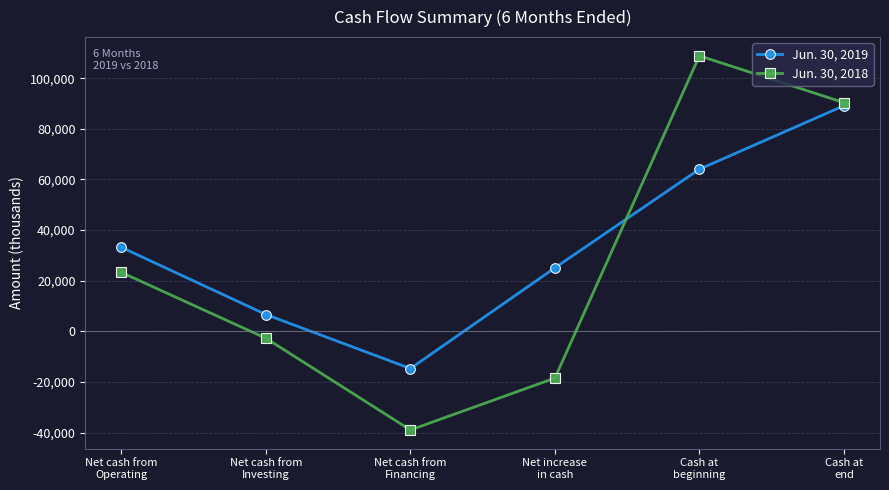

What value does the Jun. 30, 2018 series have at Cash at
end, to the nearest 10?

90350